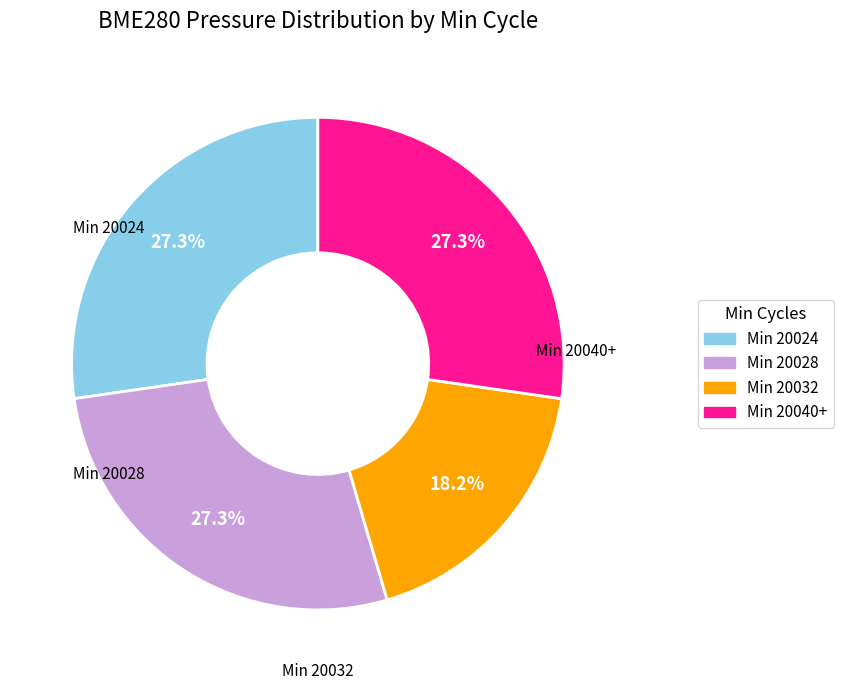

Is there any slice that represents more than half of the pie?

No